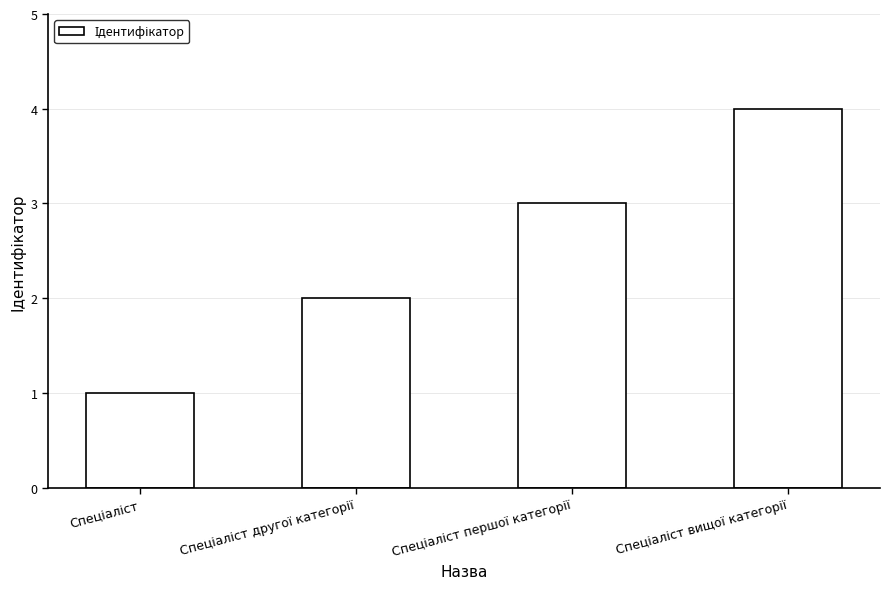

What is the sum of all values?

10